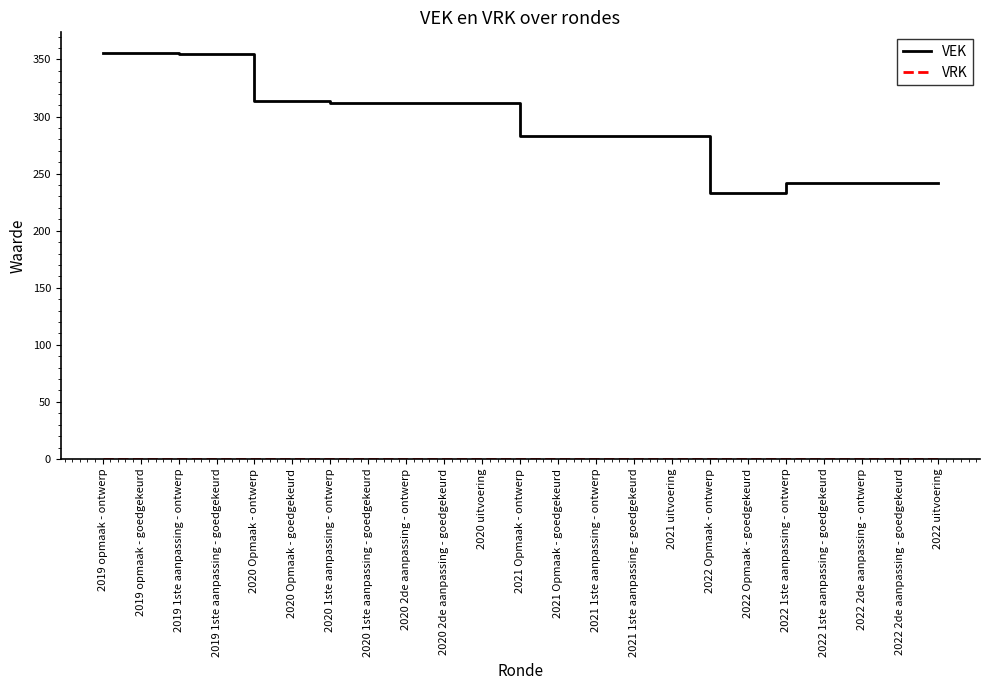

What is the maximum value for VEK?

356